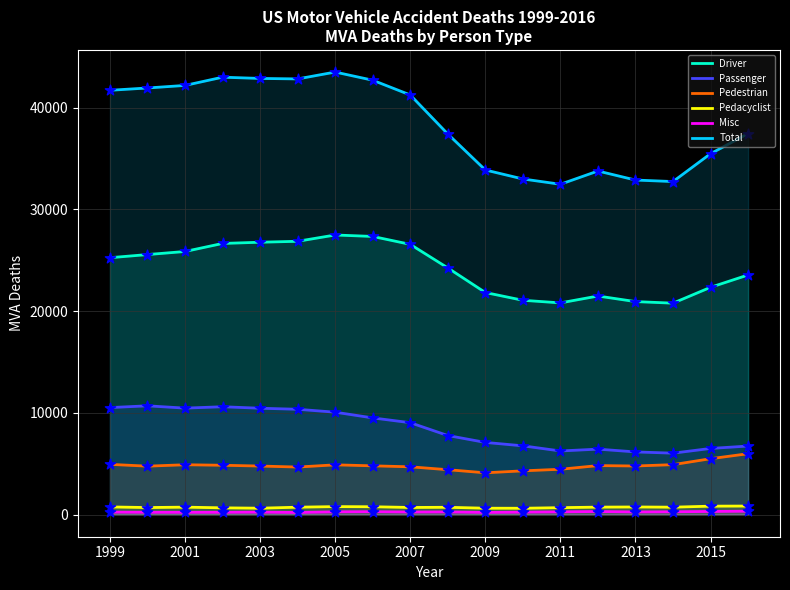

Which series has the largest total across all categories?

Total